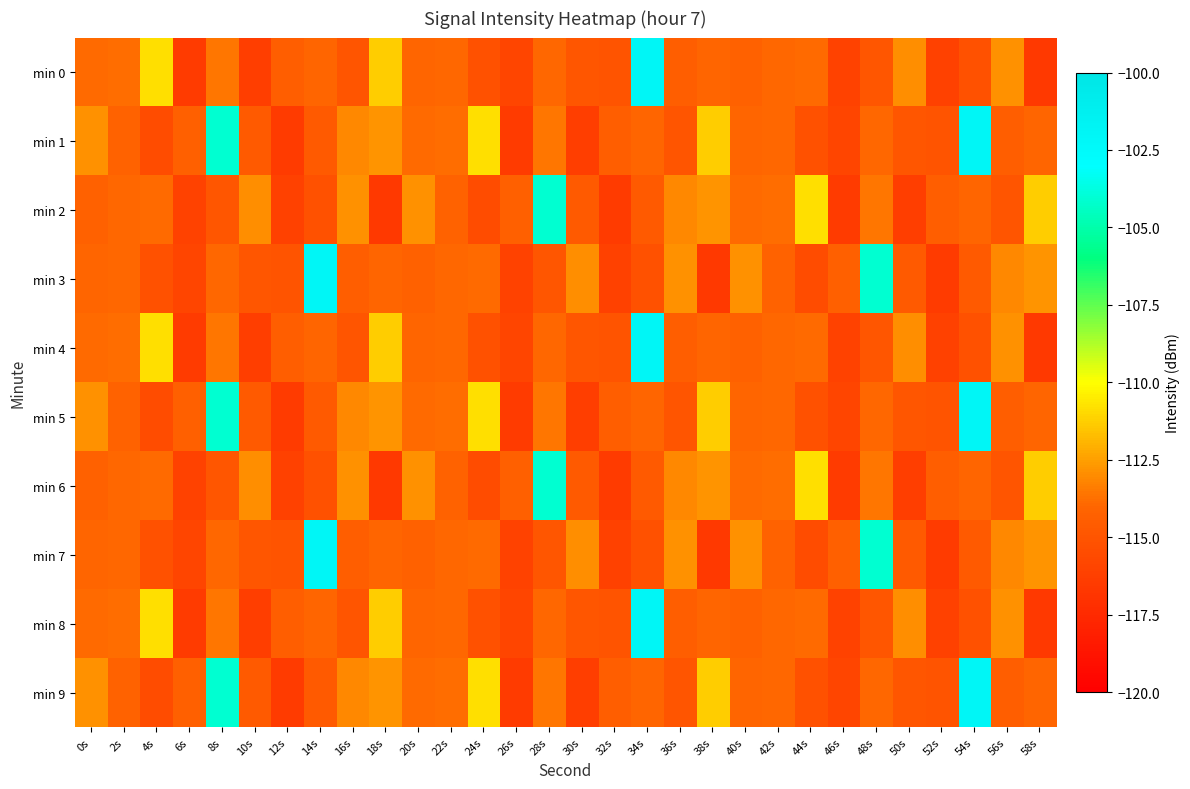

What is the smallest value displayed?

-116.6